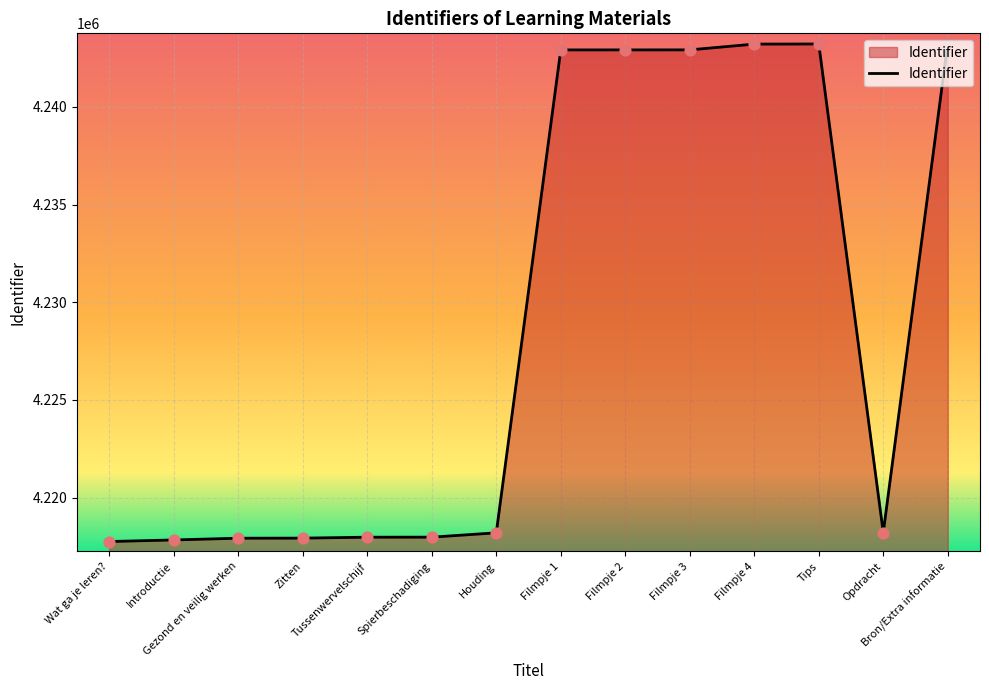

What is the ratio of the value at Zitten to the value at Tips?

1.0